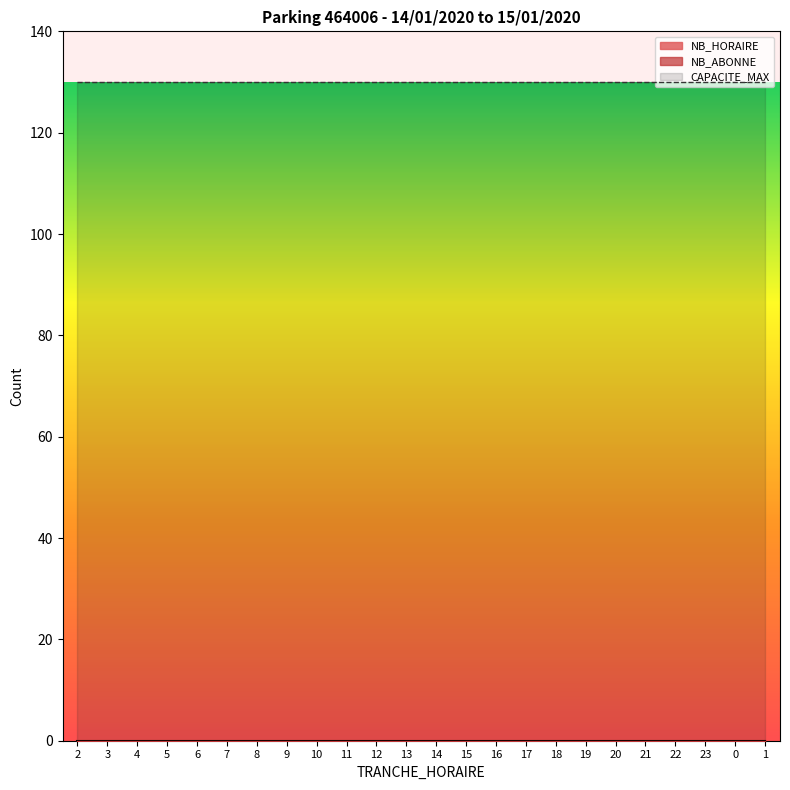

True or false: CAPACITE_MAX and NB_HORAIRE intersect in this chart.

False